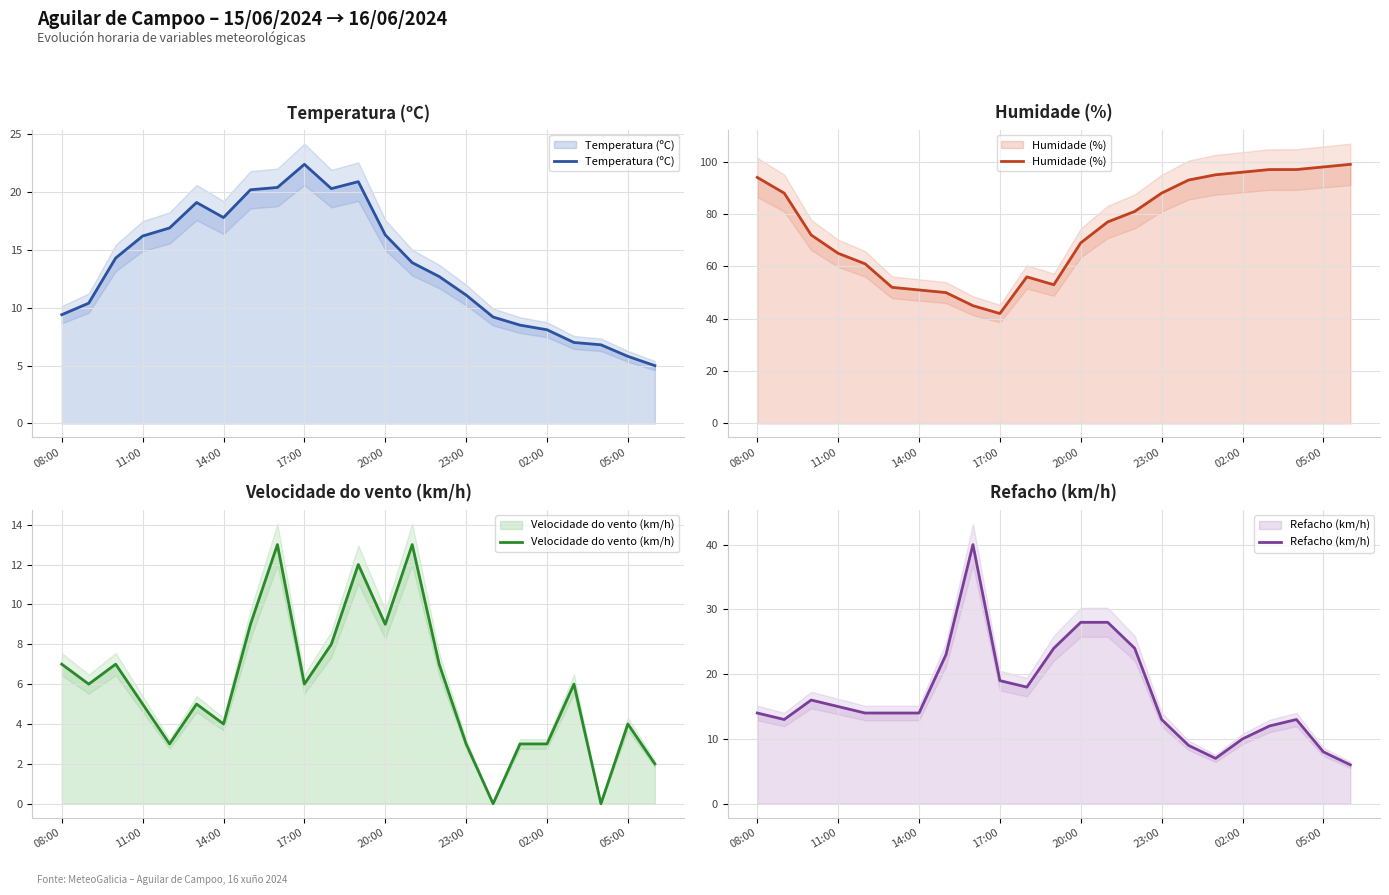

True or false: Velocidade do vento (km/h) and Refacho (km/h) cross at least once.

False